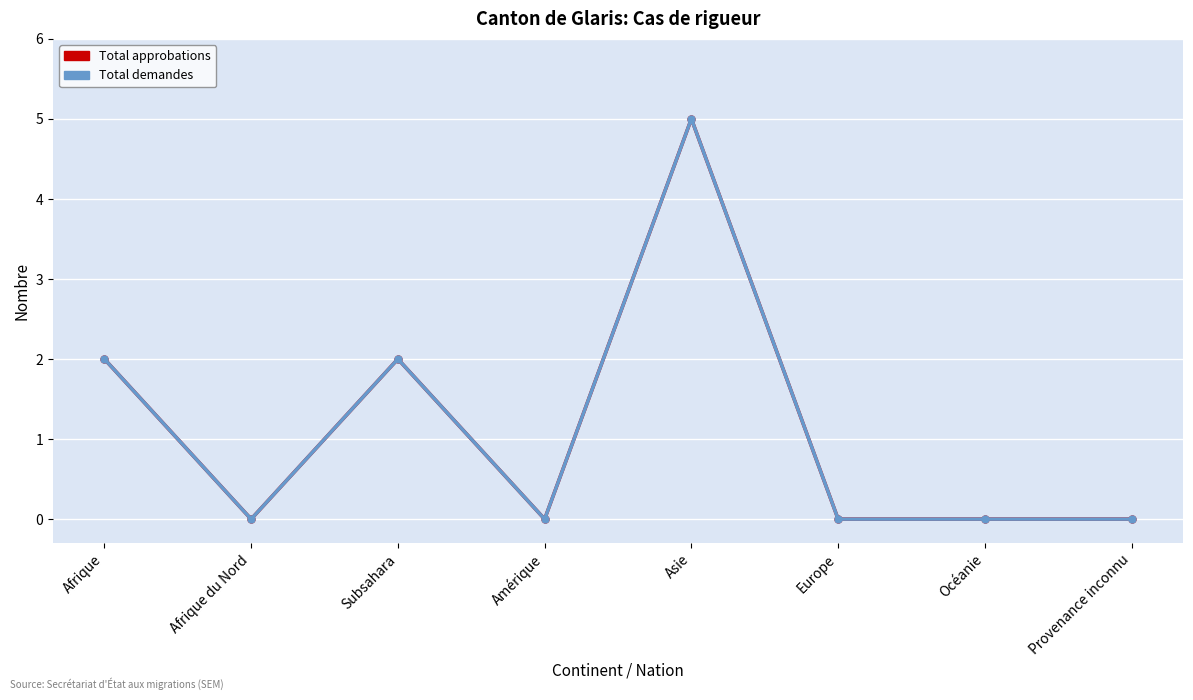

At which category is the sum across all series the highest?

Asie